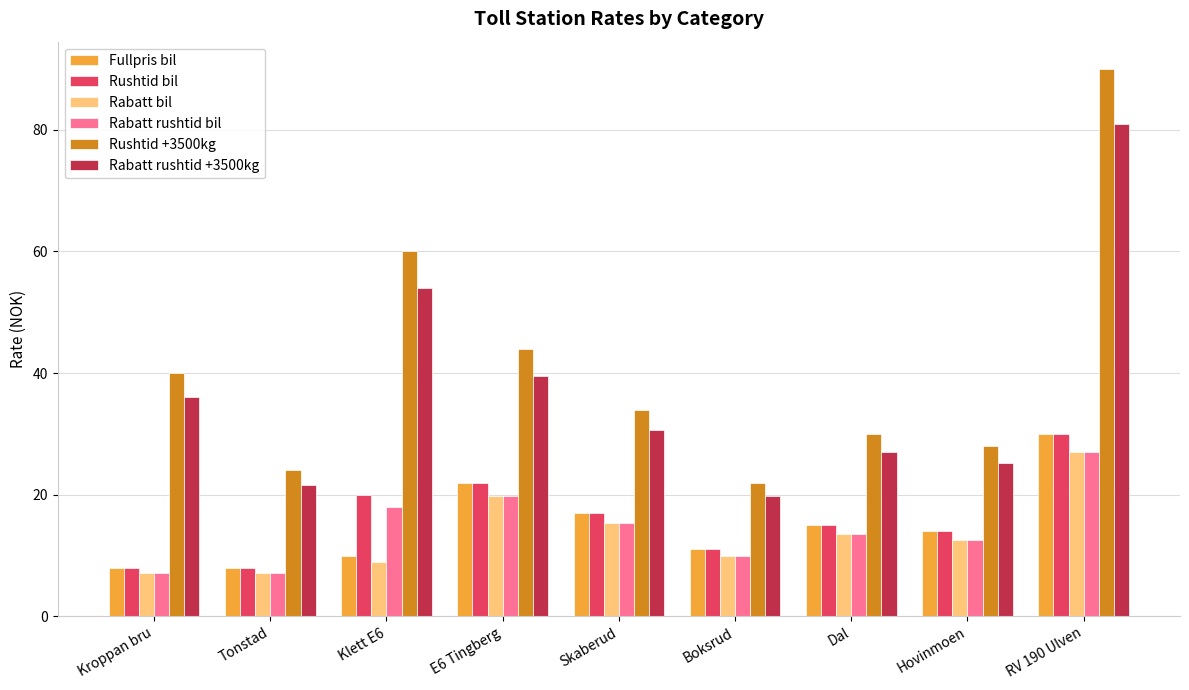

At which category does the chart reach its peak across all series?

RV 190 Ulven